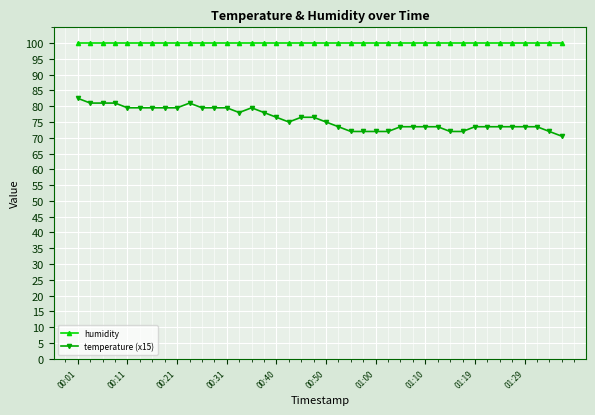

What is the value of the temperature (x15) point at the 11th from the left?

79.5